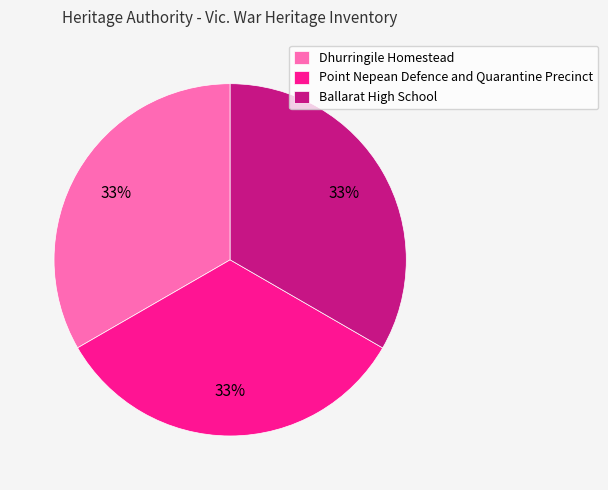

To the nearest percent, what percentage of the pie is Ballarat High School?

33%